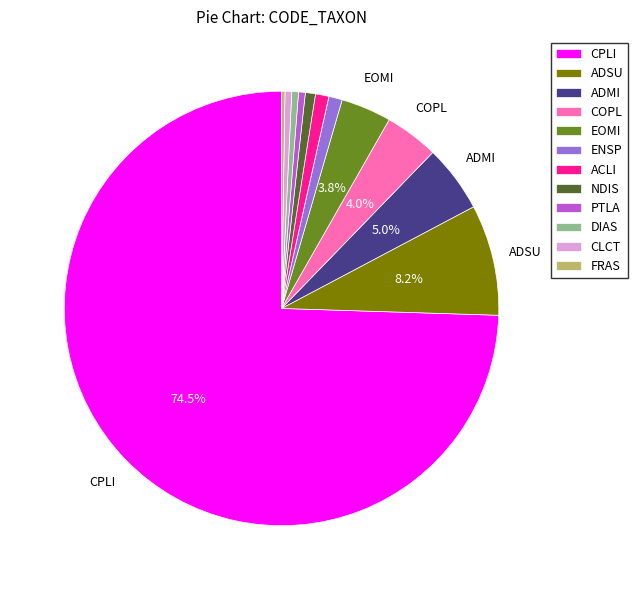

Which slice is the largest?

CPLI